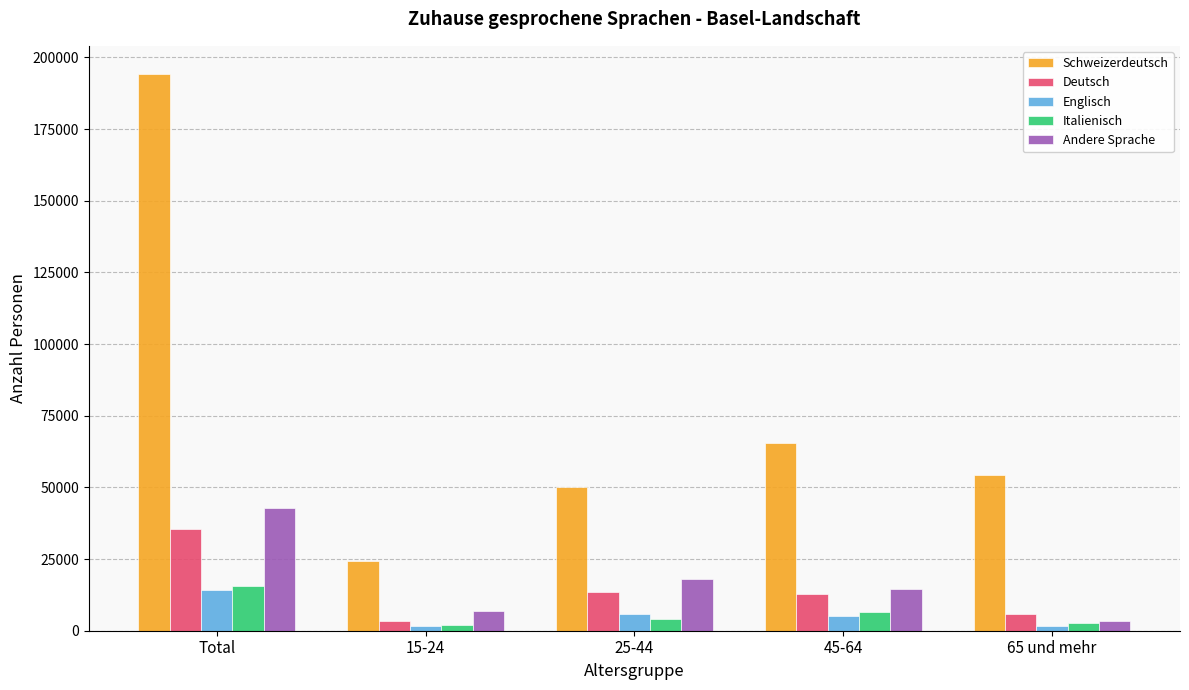

True or false: Italienisch has a value of 2154.7 at 15-24.

True